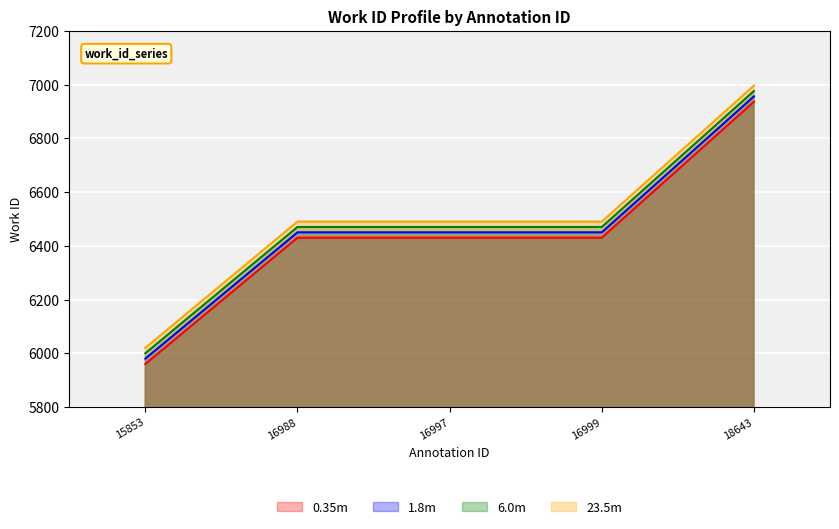

Which category has the lowest value in the work_id series?

15853